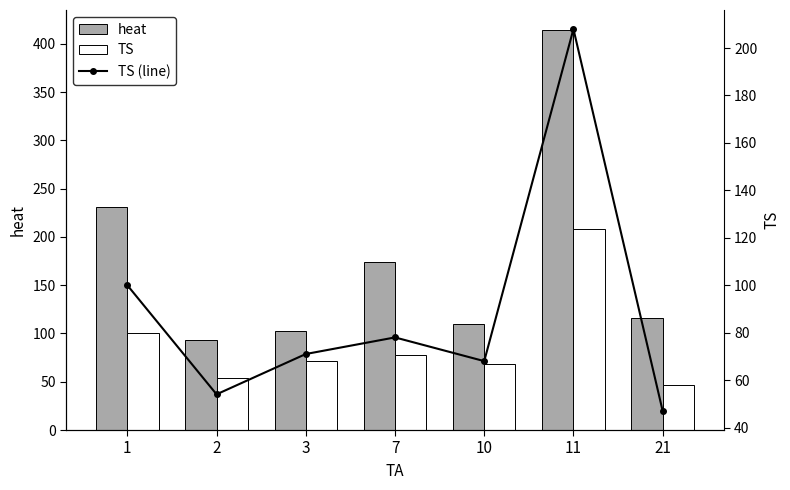

Does the chart contain stacked bars?

No